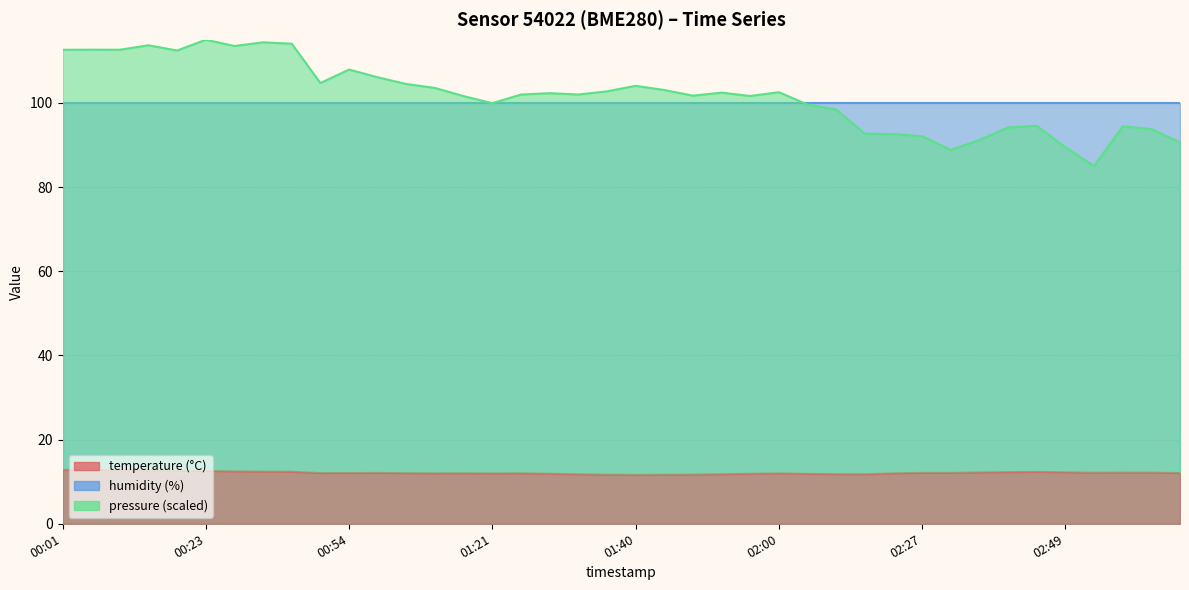

At which label is the value closest to 12?

01:17